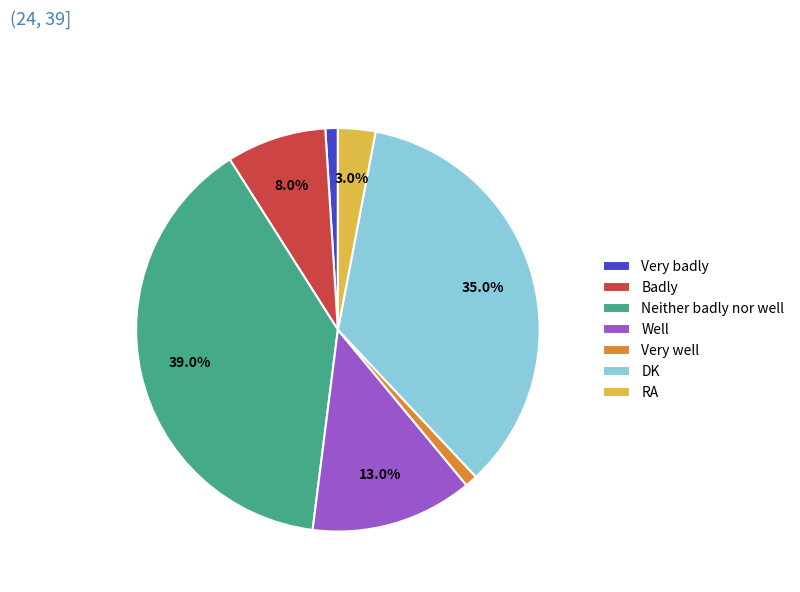

Does Well account for over 50% of the chart?

No